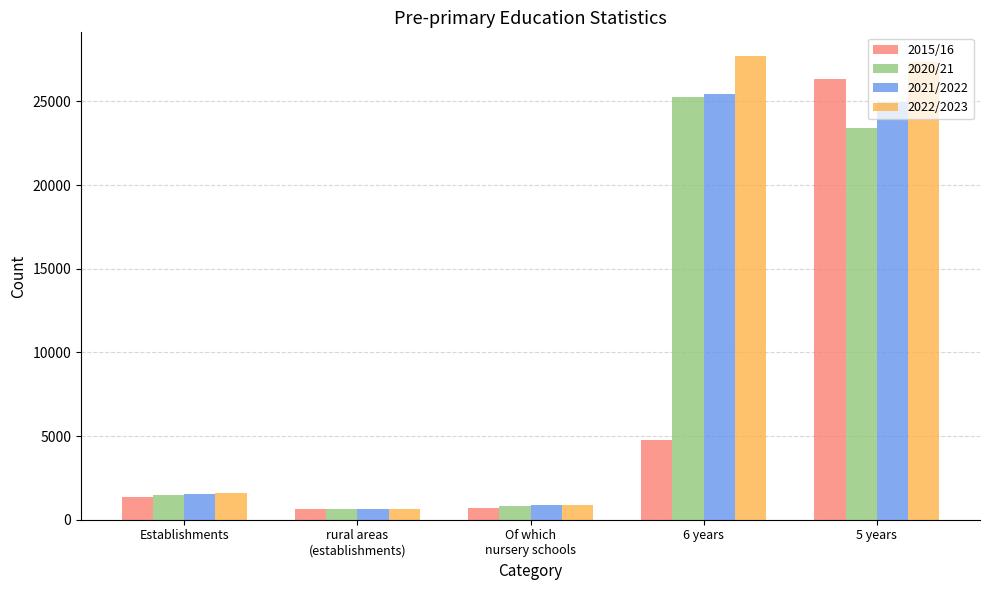

What is the label of the 3rd bar from the right?

Of which
nursery schools